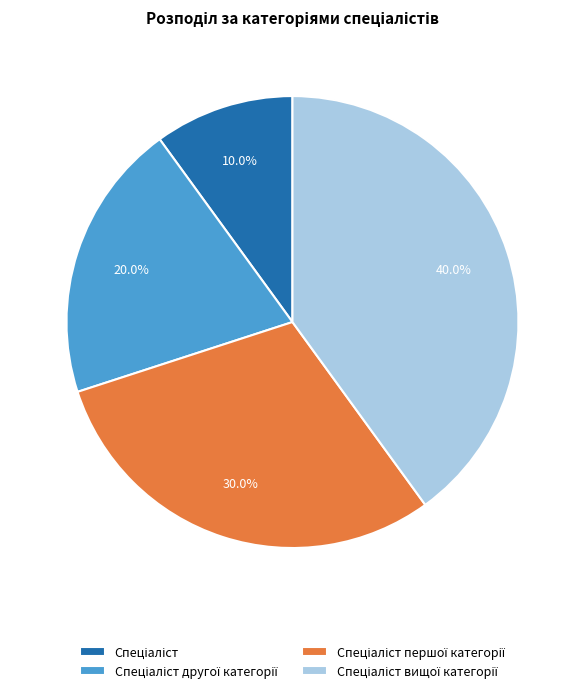

Does any single category account for the majority?

No